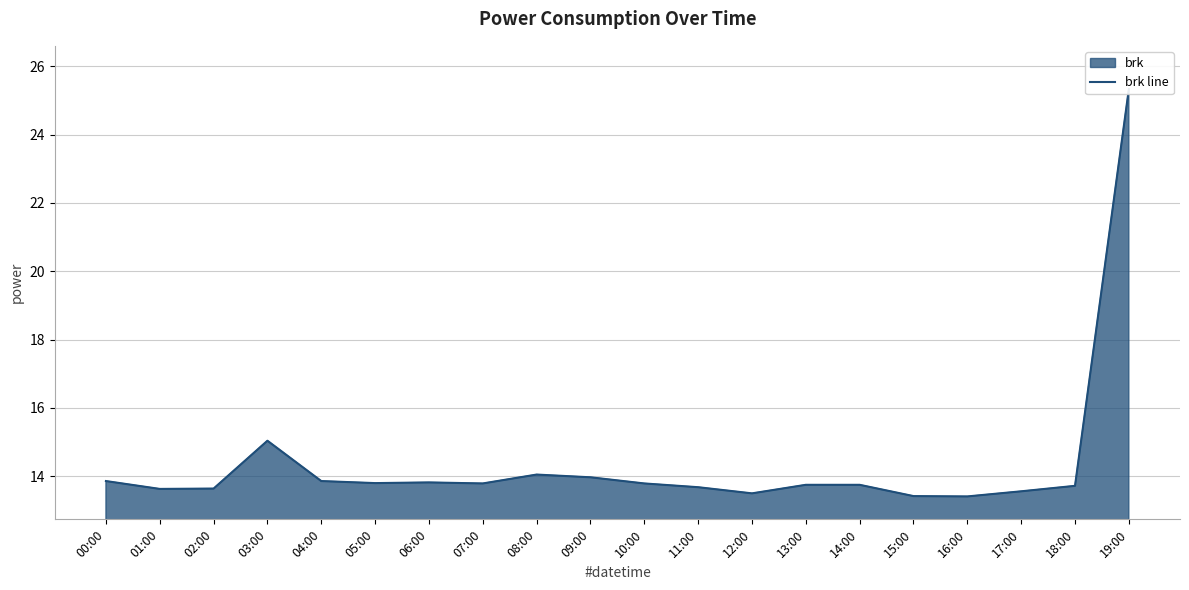

What is the difference between the values at 16:00 and 07:00?

0.4